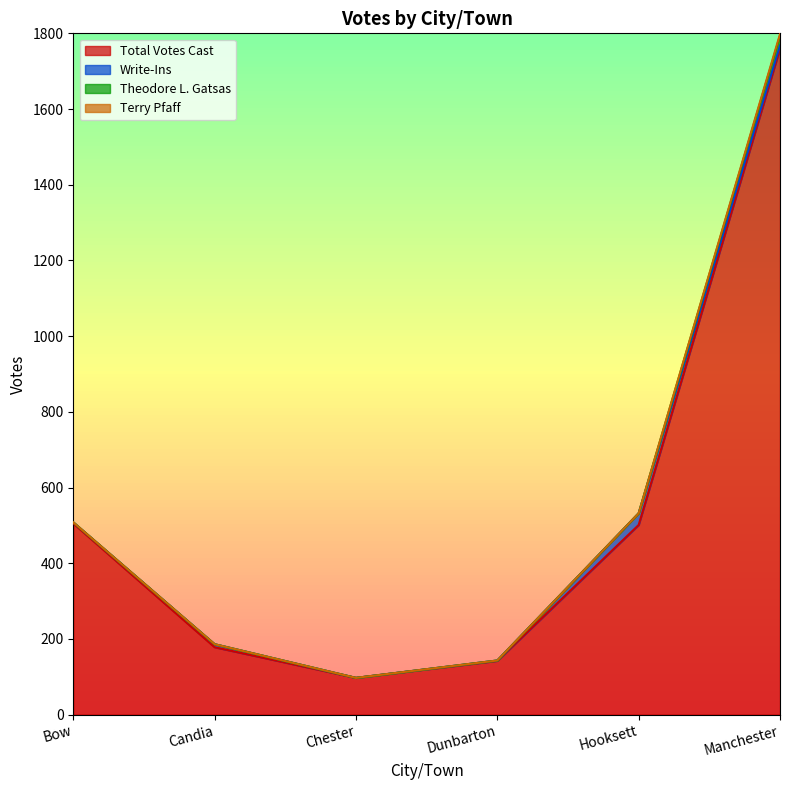

What is the difference between the maximum and minimum values in the Total Votes Cast series?

1663